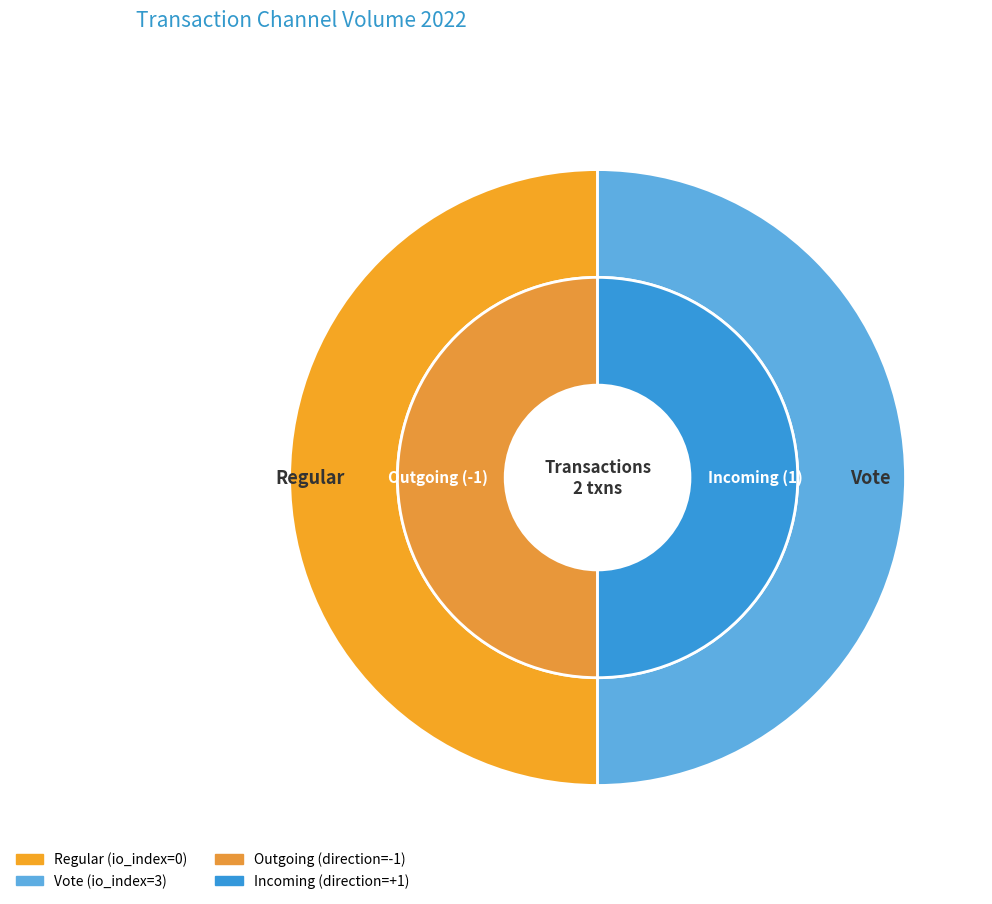

Does Vote account for over 50% of the chart?

Yes